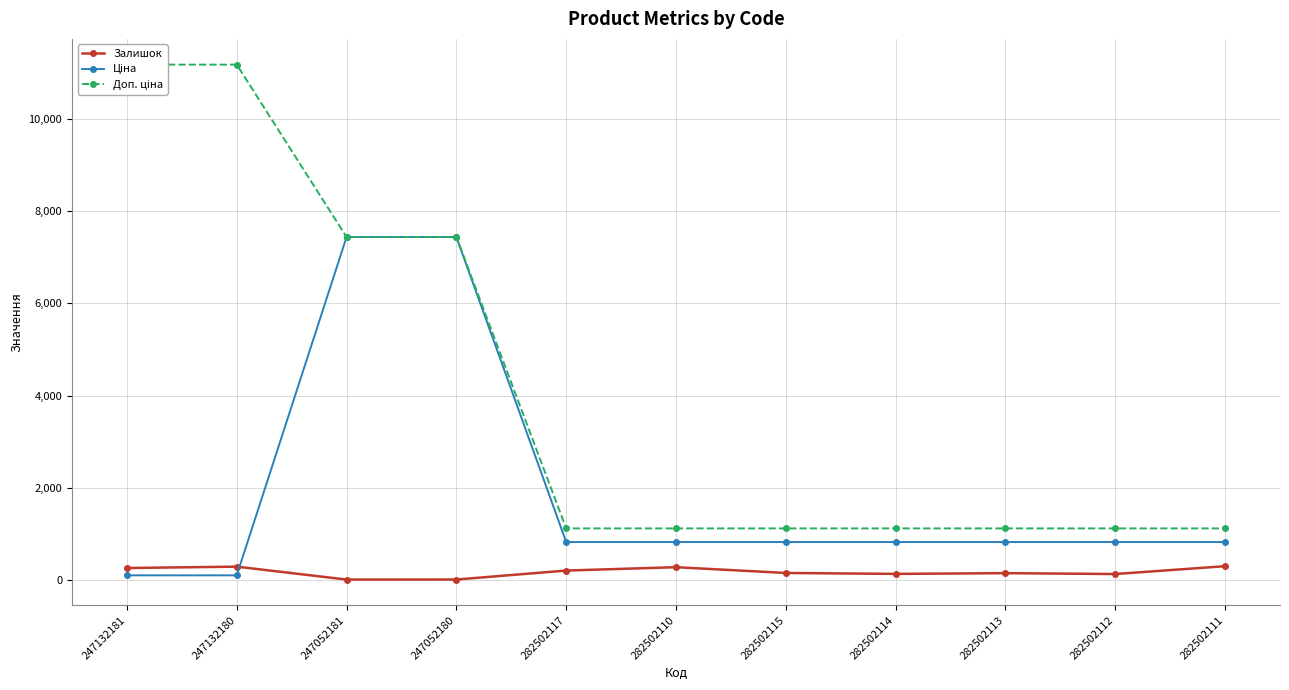

Which series changed the most between 282502113 and 282502111?

Залишок